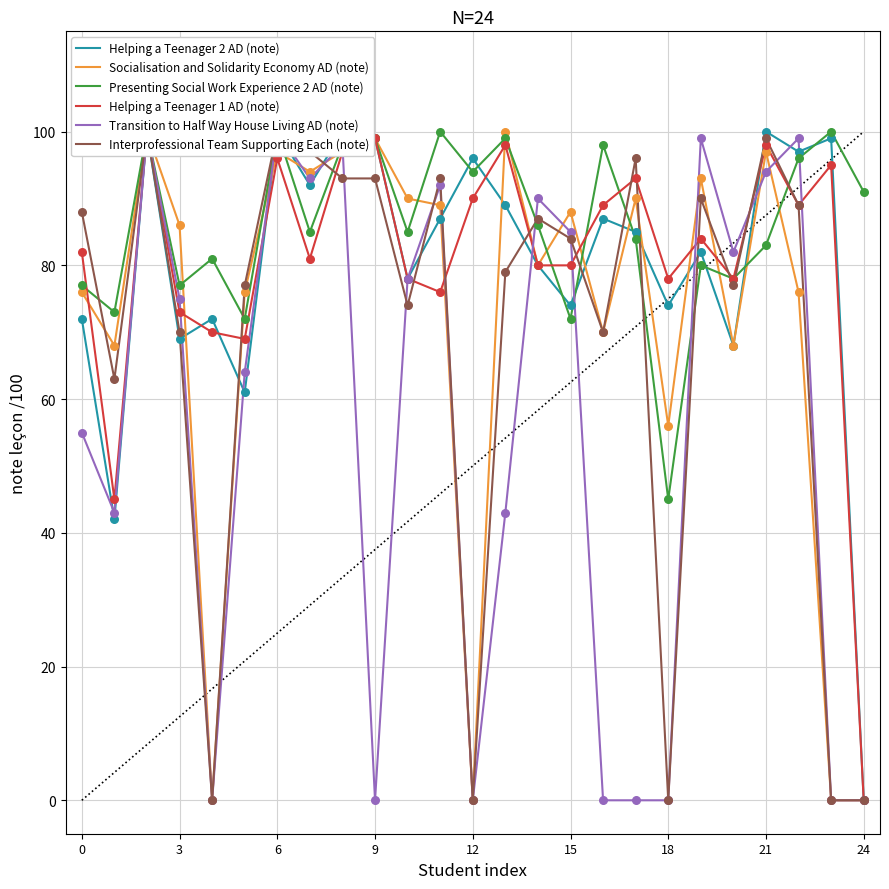

Which series reaches the minimum Y coordinate?

Helping a Teenager 2 AD (note)